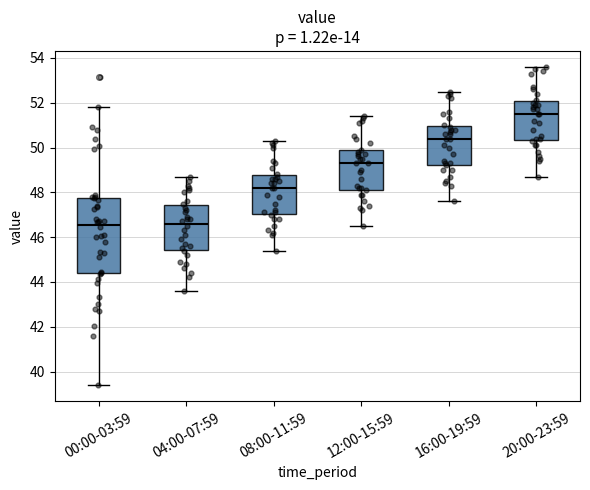

Reading left to right, read every box against the y-axis: the position of its median line, the range the box covers, and the ends of its whiskers. The values are not printed on the chart, so give them approximately, as read against the axis.

00:00-03:59: median 46.6, box 44.4 to 47.8, whiskers 39.4 to 51.8
04:00-07:59: median 46.6, box 45.4 to 47.4, whiskers 43.6 to 48.8
08:00-11:59: median 48.2, box 47.0 to 48.8, whiskers 45.4 to 50.4
12:00-15:59: median 49.4, box 48.2 to 49.8, whiskers 46.6 to 51.4
16:00-19:59: median 50.4, box 49.2 to 51.0, whiskers 47.6 to 52.6
20:00-23:59: median 51.6, box 50.4 to 52.0, whiskers 48.8 to 53.6